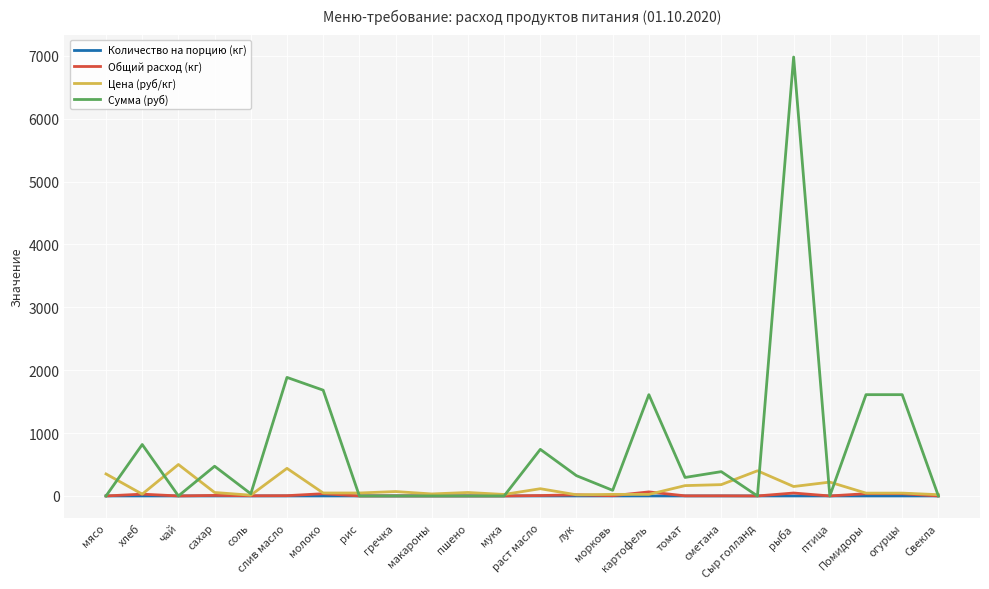

Which series has the widest spread of values?

Сумма (руб)